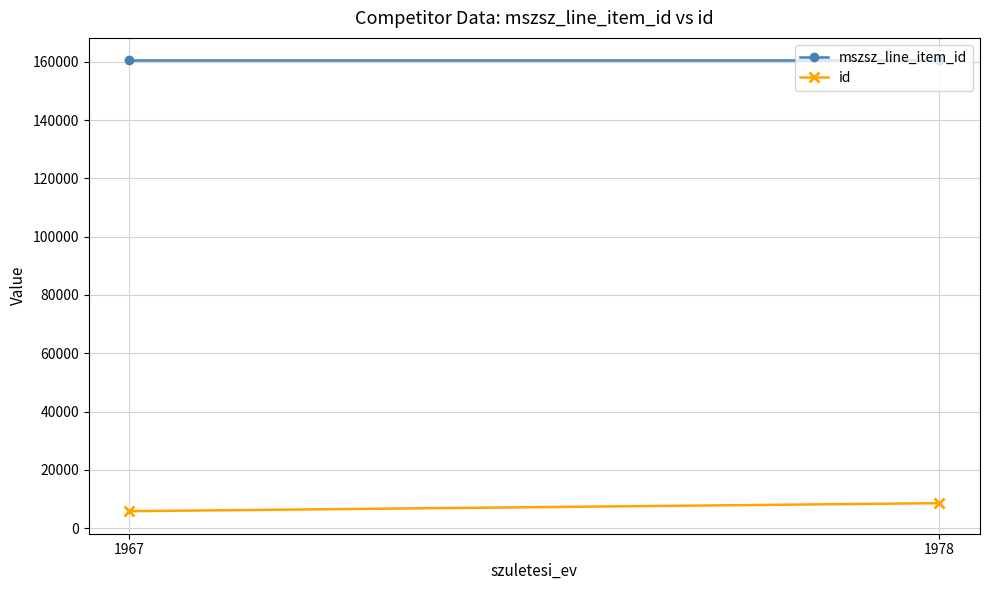

The mszsz_line_item_id series shows 229426.3 at 1967. True or false?

False